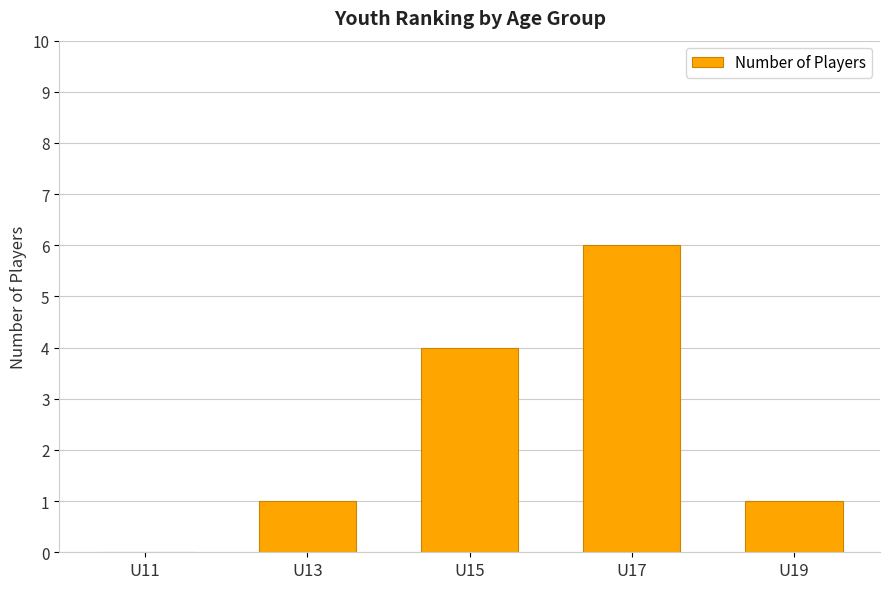

How many data points does each series have?

5